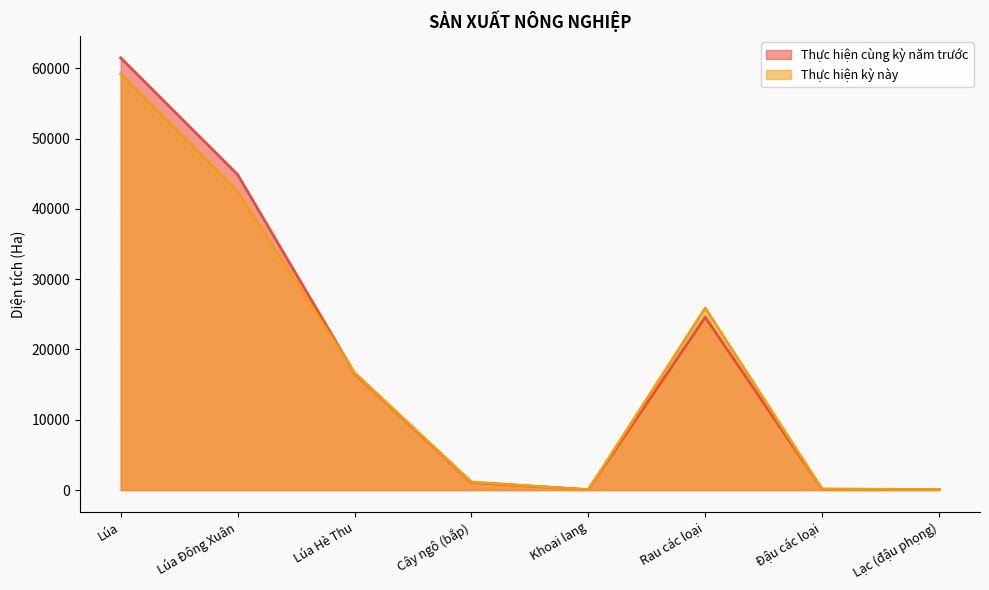

What are all the series names shown in the legend?

Thực hiện cùng kỳ năm trước, Thực hiện kỳ này